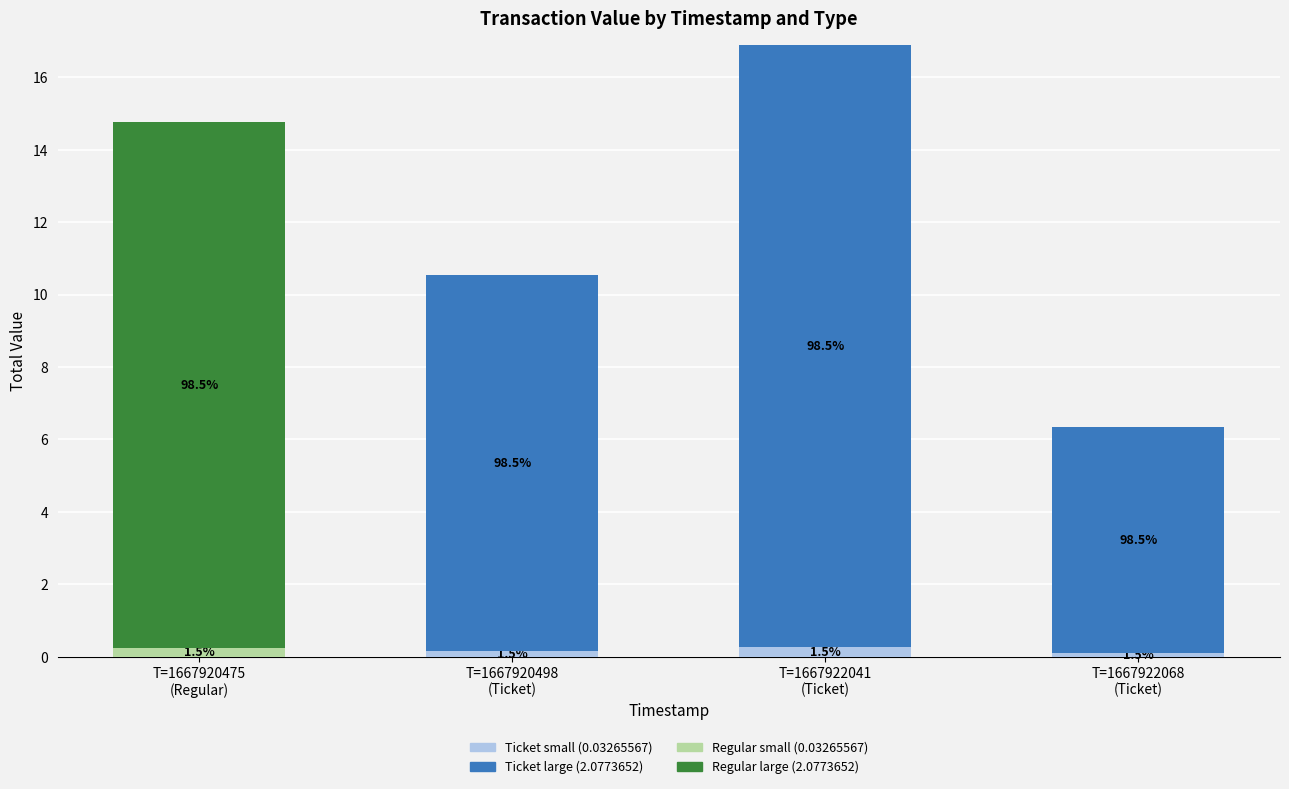

Does the chart contain stacked bars?

Yes